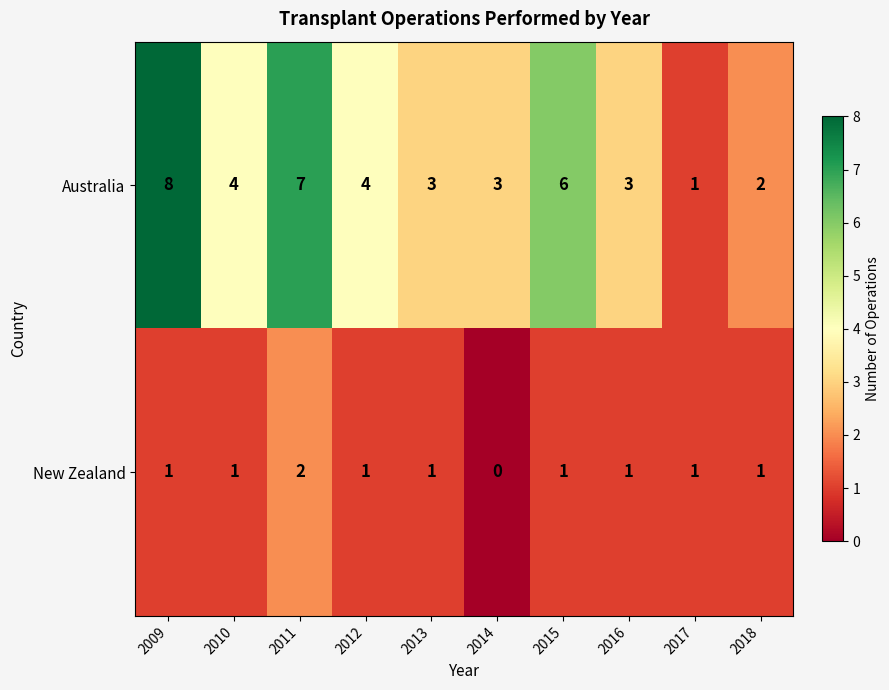

Which series has the largest total across all categories?

Australia